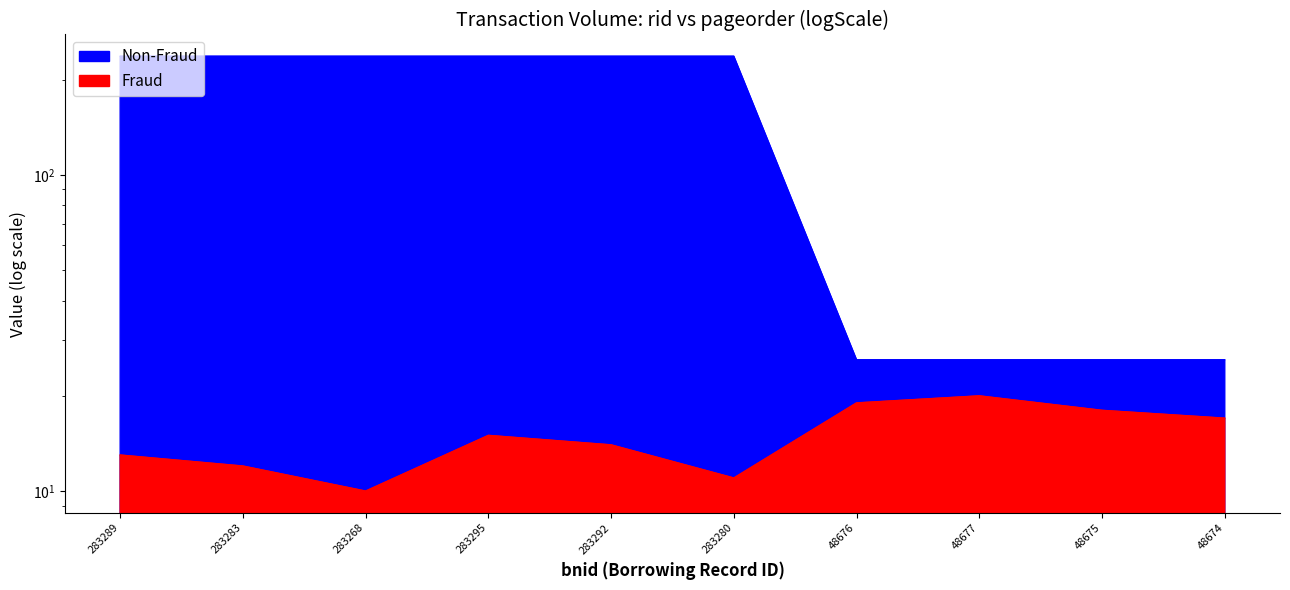

How many values in the Fraud series exceed 15?

4